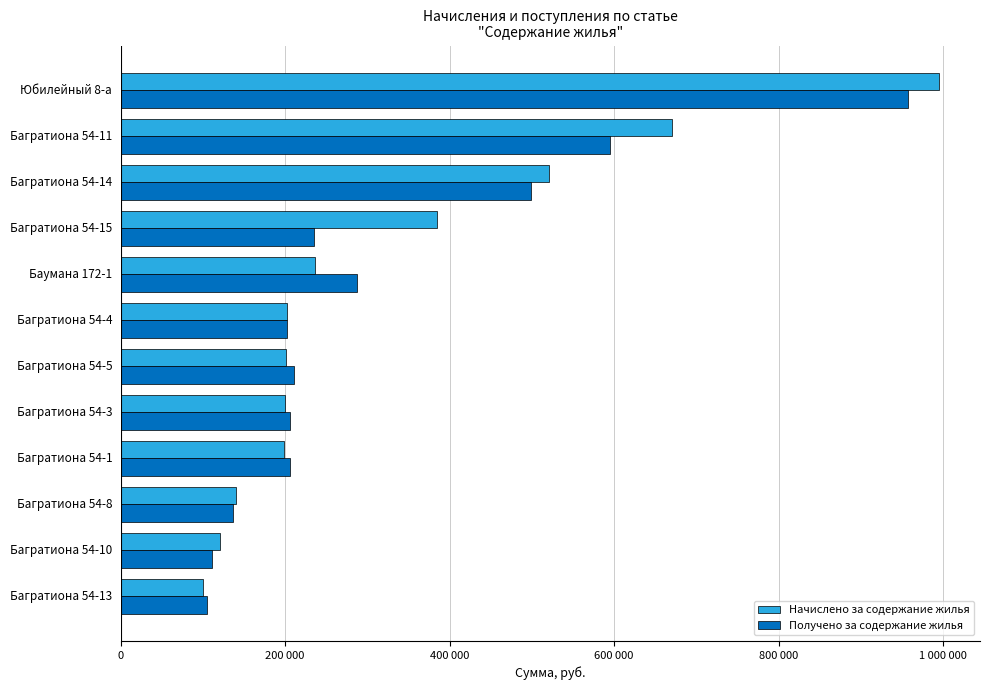

What is the sum of all Начислено за содержание жилья values?

3971181.8